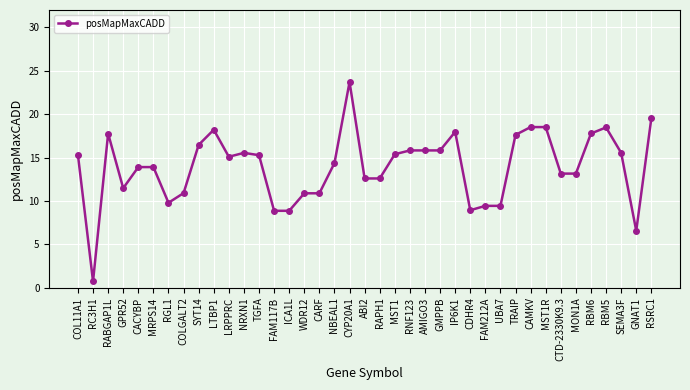

Does the chart have visible grid lines?

Yes